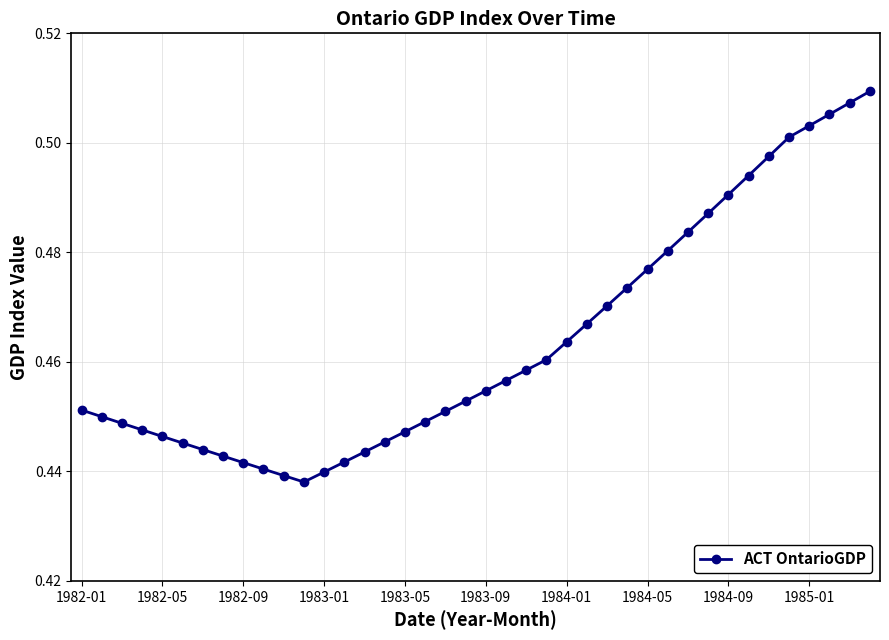

What is the sum of all values?

18.5